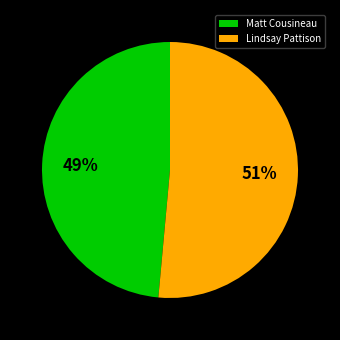

Which category has the smallest portion of the pie?

Matt Cousineau